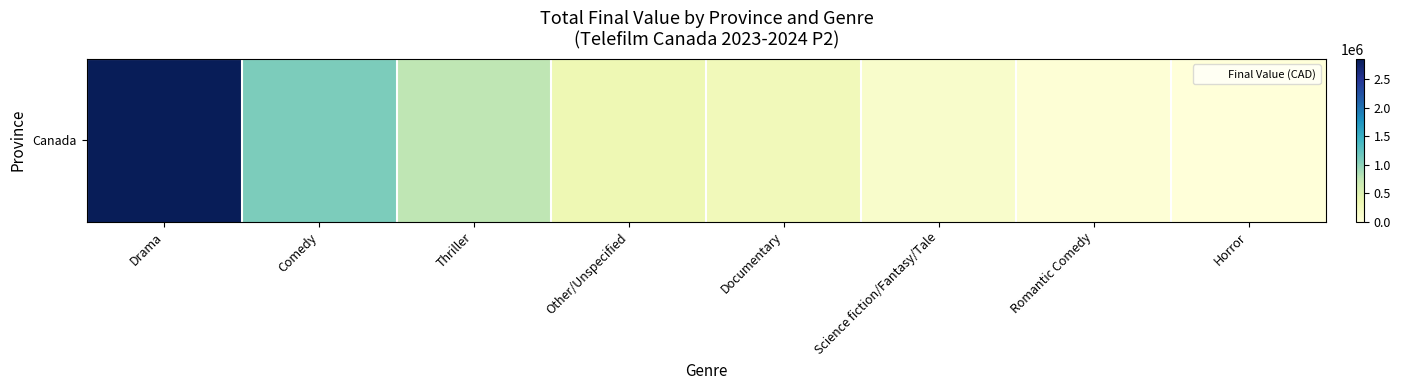

True or false: the data shows 129000 at Science fiction/Fantasy/Tale.

True